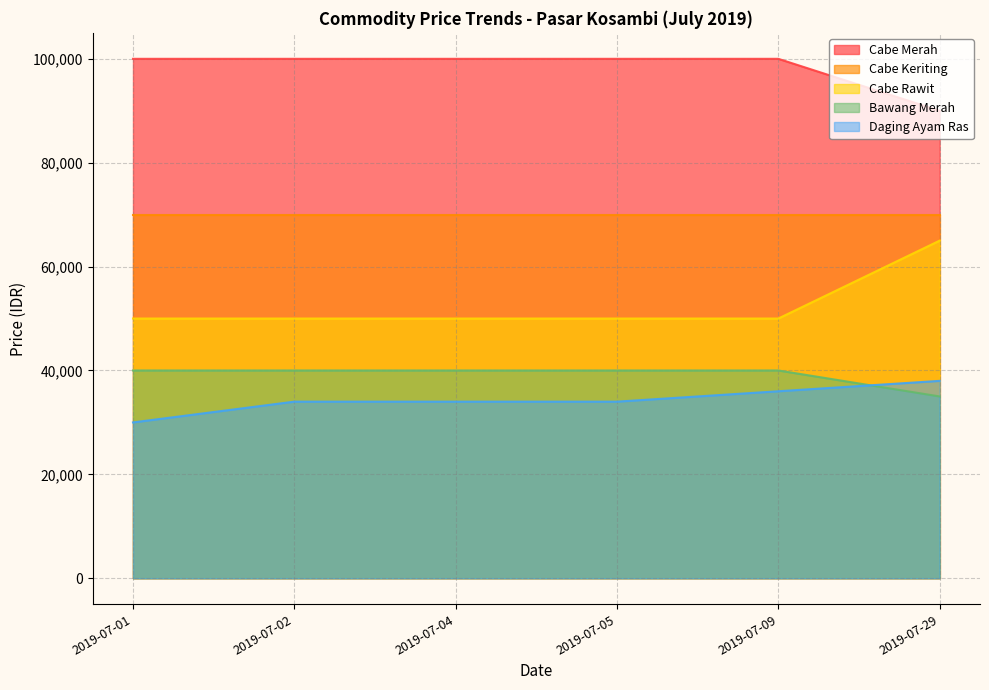

Count the number of categories in the chart.

6